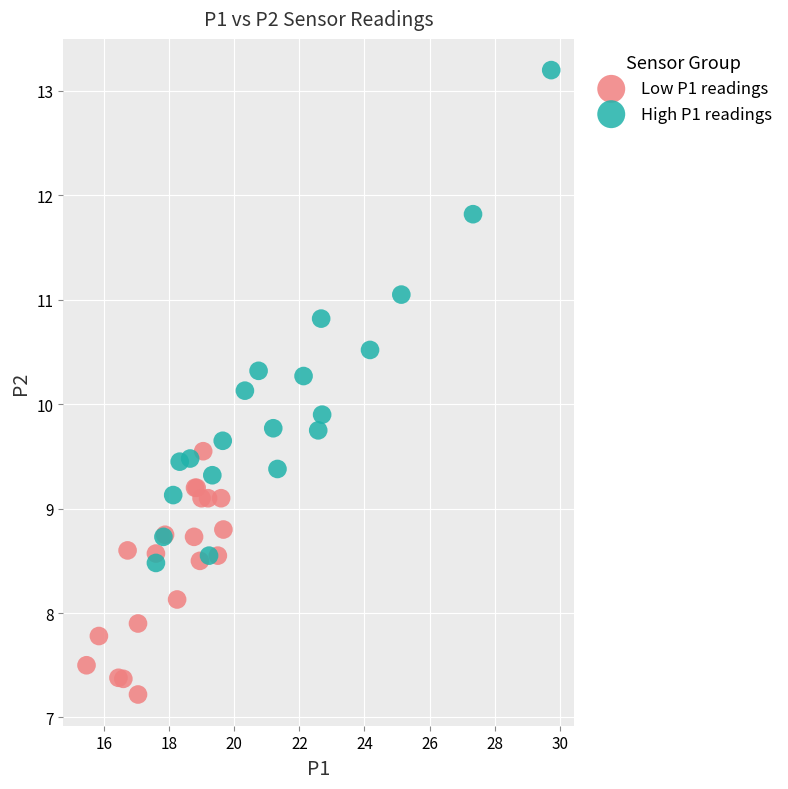

Which series has the widest spread of Y values?

High P1 readings